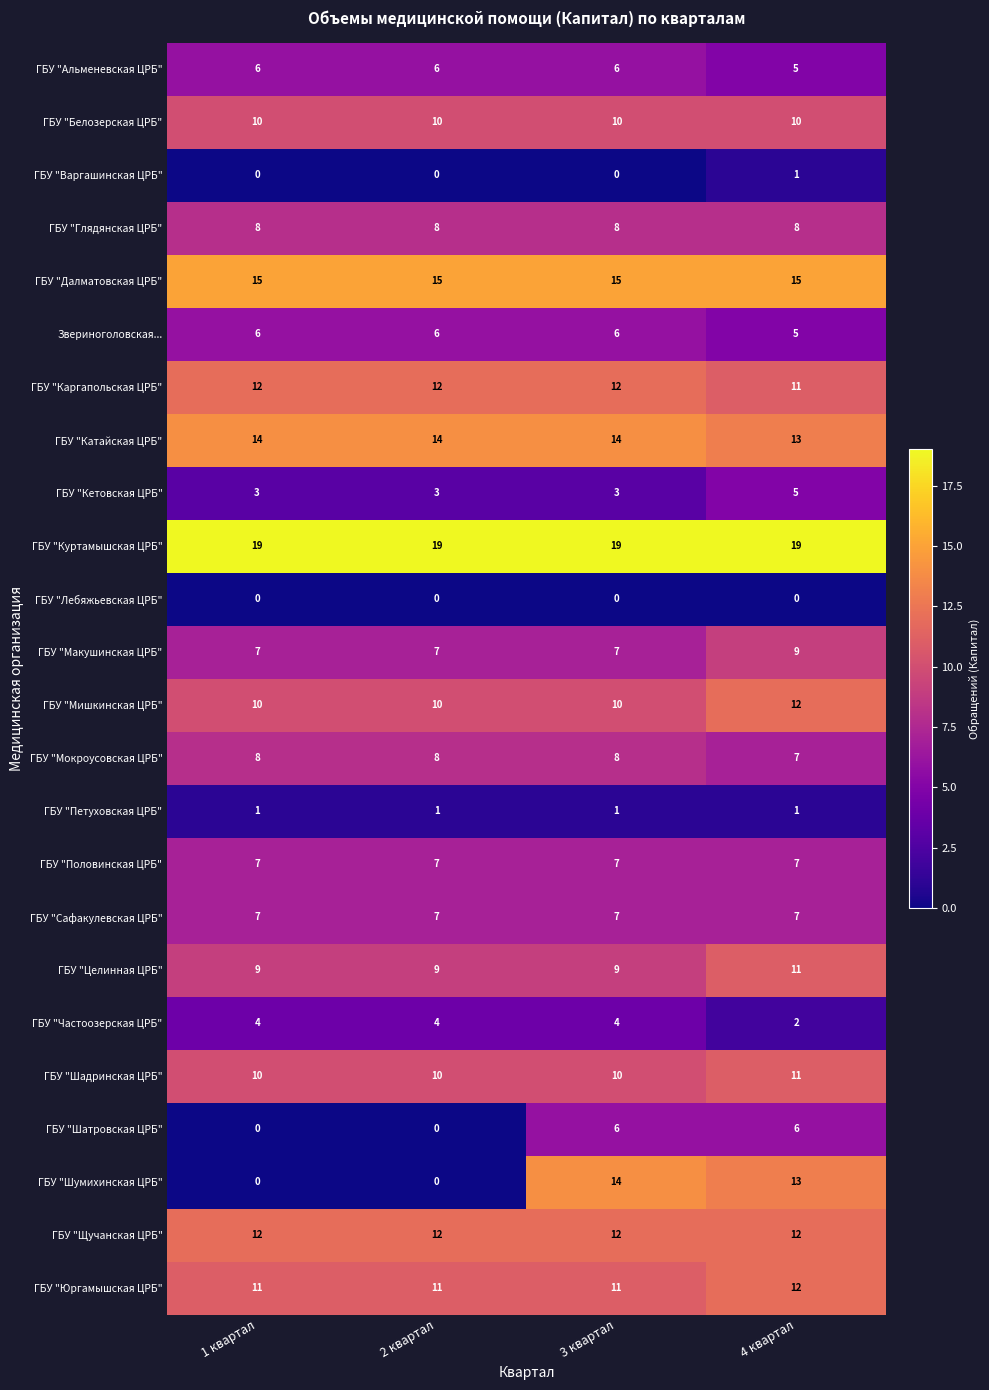

How many ГБУ "Шадринская ЦРБ" values are between 10 and 11?

4